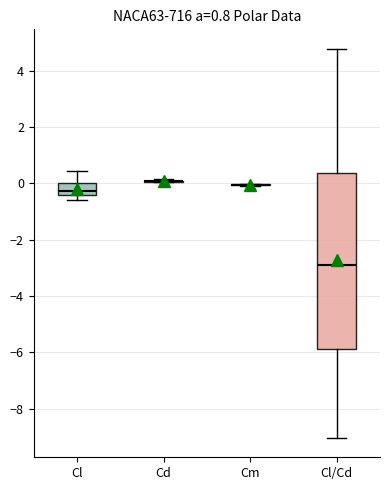

Which box is the tallest, from its lower edge to its upper edge?

Cl/Cd